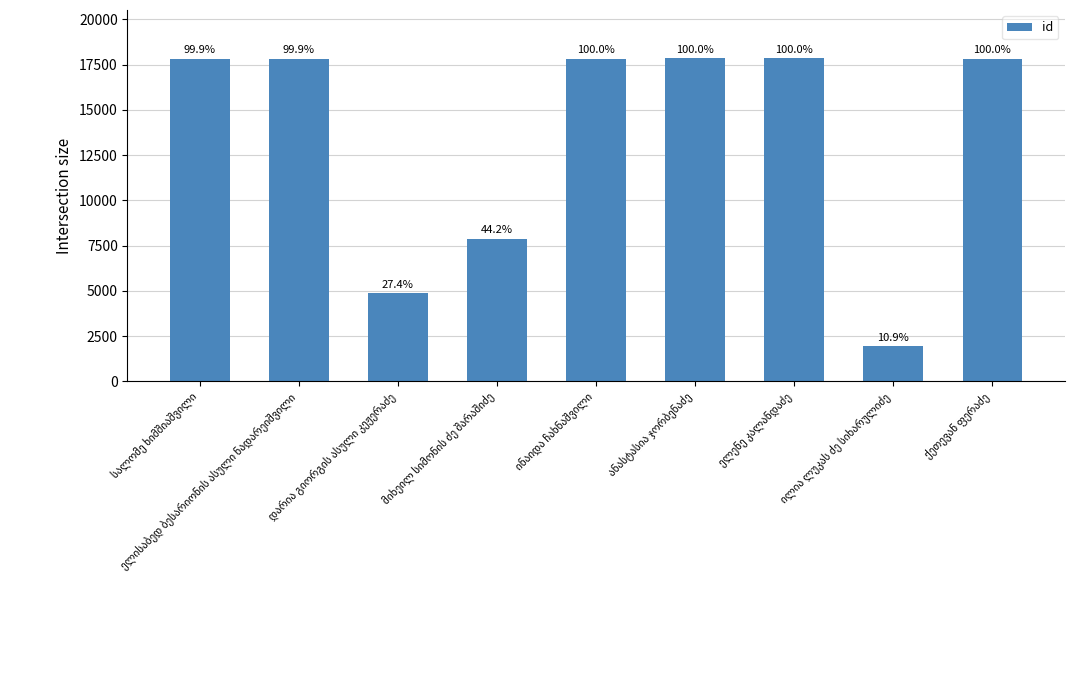

What position from the right is დარია გიორგის ასული კეჟერაძე?

7